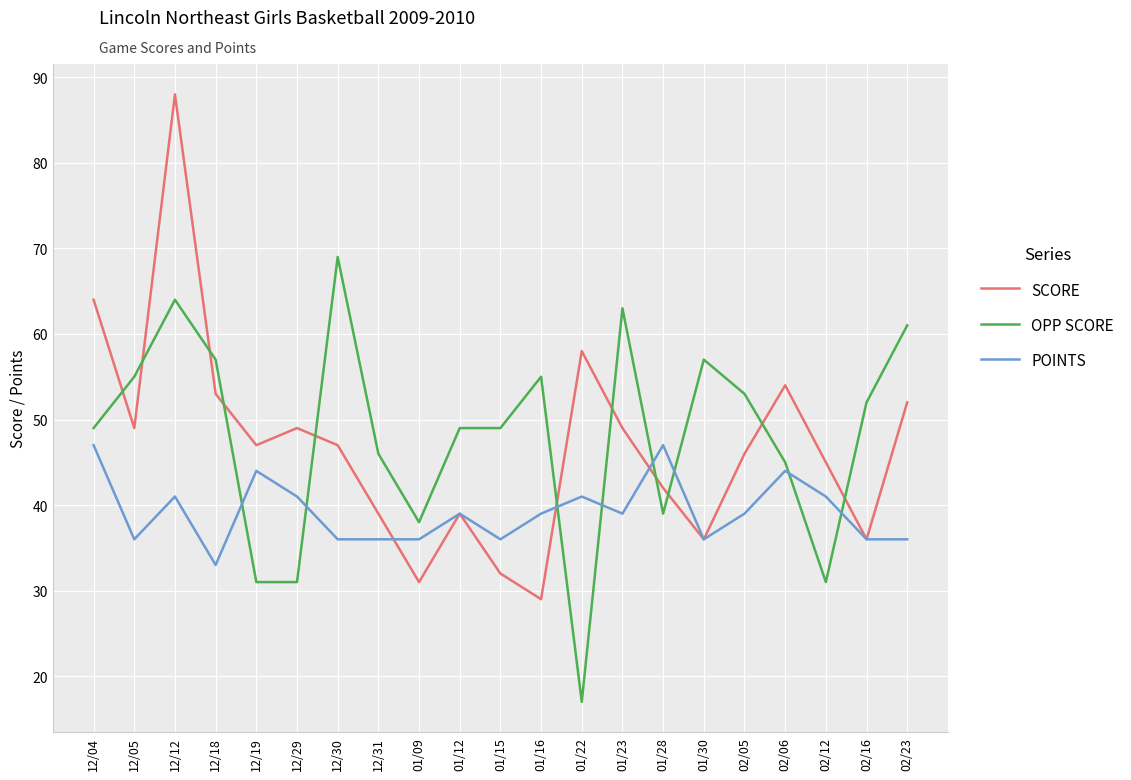

Which series has the largest total across all categories?

OPP SCORE